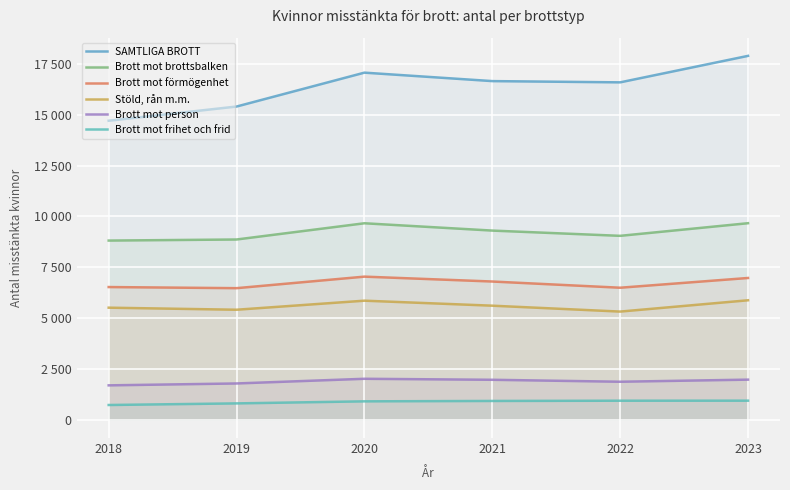

Reading right to left, what are all the values shown in this chart?

SAMTLIGA BROTT: 2023=17894	2022=16592	2021=16653	2020=17069	2019=15403	2018=14705
Brott mot brottsbalken: 2023=9667	2022=9046	2021=9304	2020=9664	2019=8866	2018=8813
Brott mot förmögenhet: 2023=6974	2022=6495	2021=6800	2020=7040	2019=6473	2018=6528
Stöld, rån m.m.: 2023=5878	2022=5322	2021=5612	2020=5858	2019=5413	2018=5514
Brott mot person: 2023=1976	2022=1873	2021=1969	2020=2018	2019=1788	2018=1695
Brott mot frihet och frid: 2023=942	2022=940	2021=928	2020=909	2019=808	2018=729